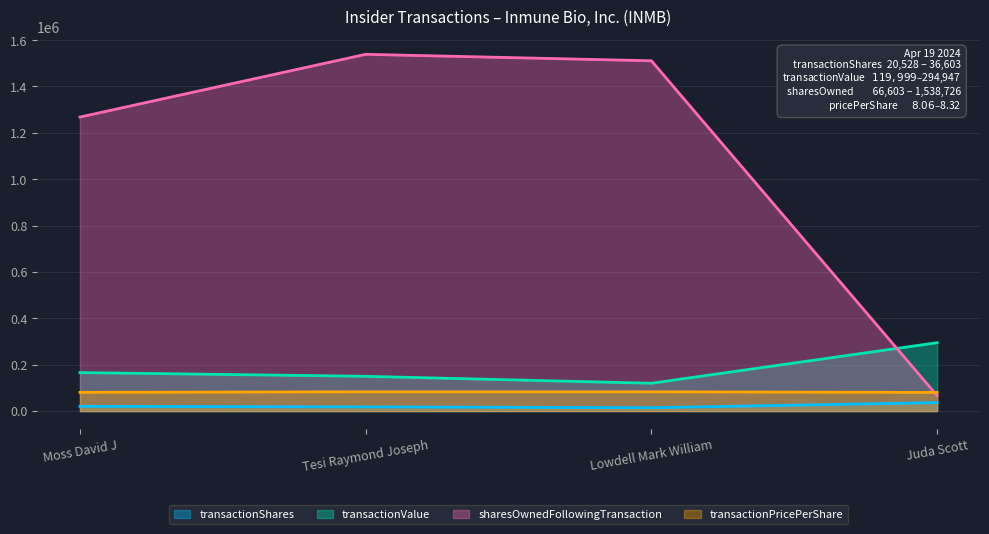

Rank the categories by transactionShares value from lowest to highest.

Lowdell Mark William, Tesi Raymond Joseph, Moss David J, Juda Scott